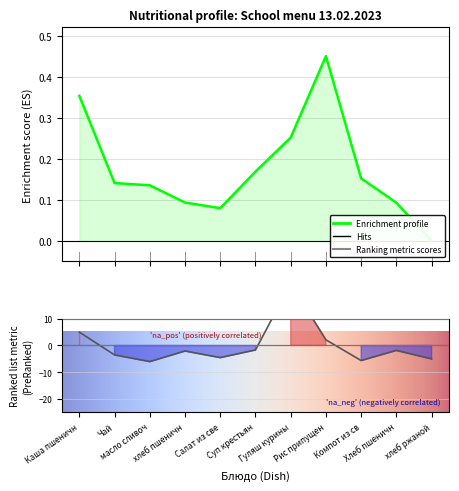

What is the label of the 10th point from the right?

Чай